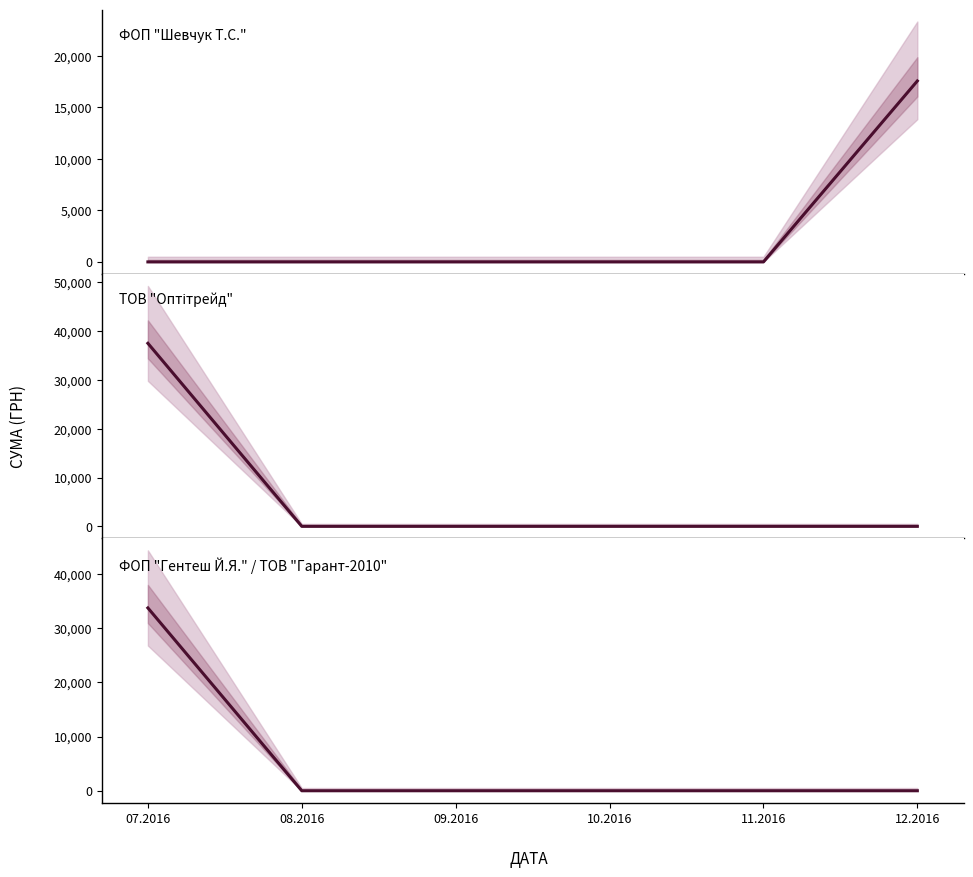

At 11.2016, list the series in order from smallest to largest.

ФОП "Шевчук Т.С.", ТОВ "Оптітрейд", ФОП "Гентеш Й.Я." + ТОВ "Гарант-2010"